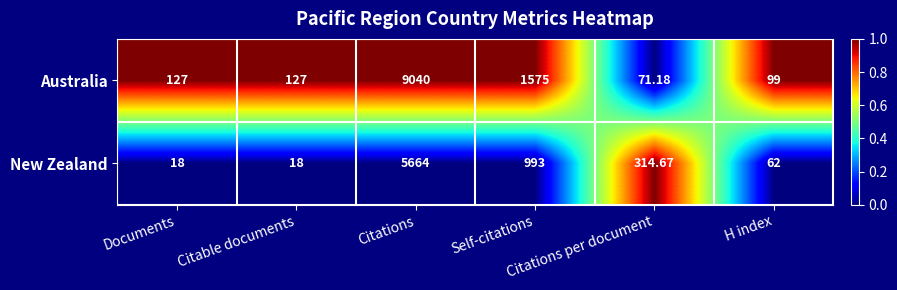

Which category has the highest value across all series?

Citations